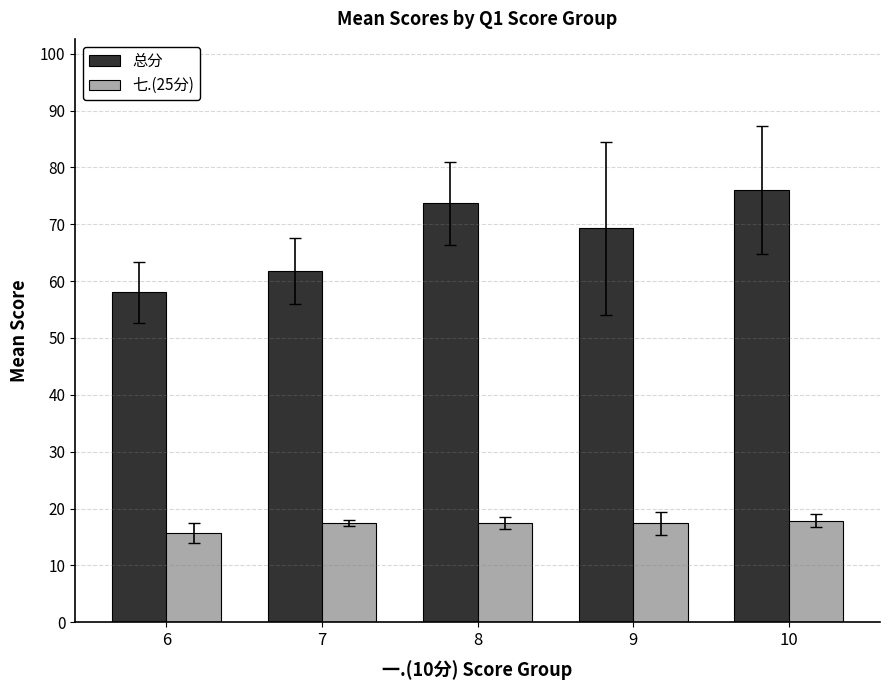

Is it true that 总分 equals 100.4 at 10?

False